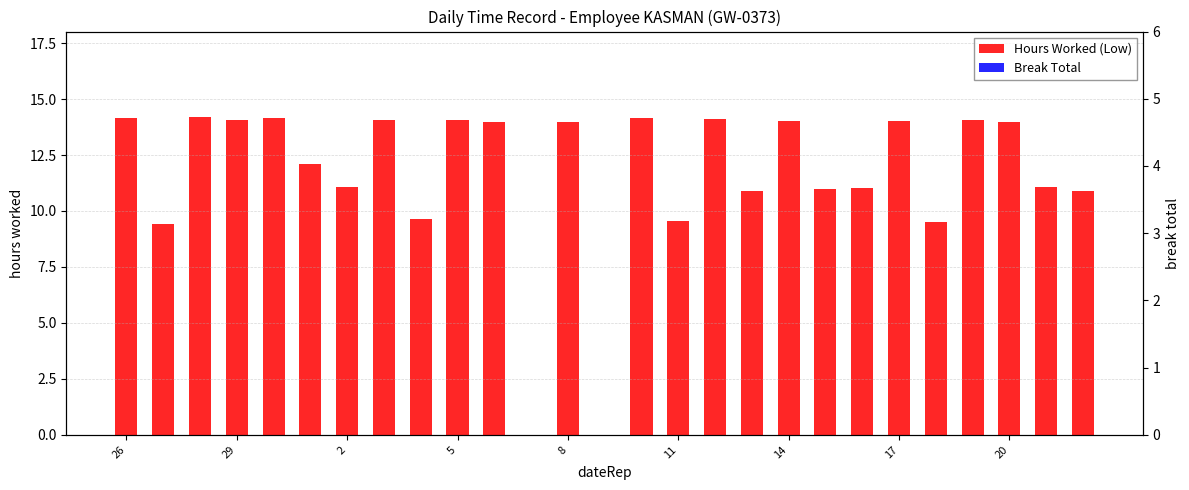

Is it true that Hours Worked (Low) equals 22.9 at 23?

False